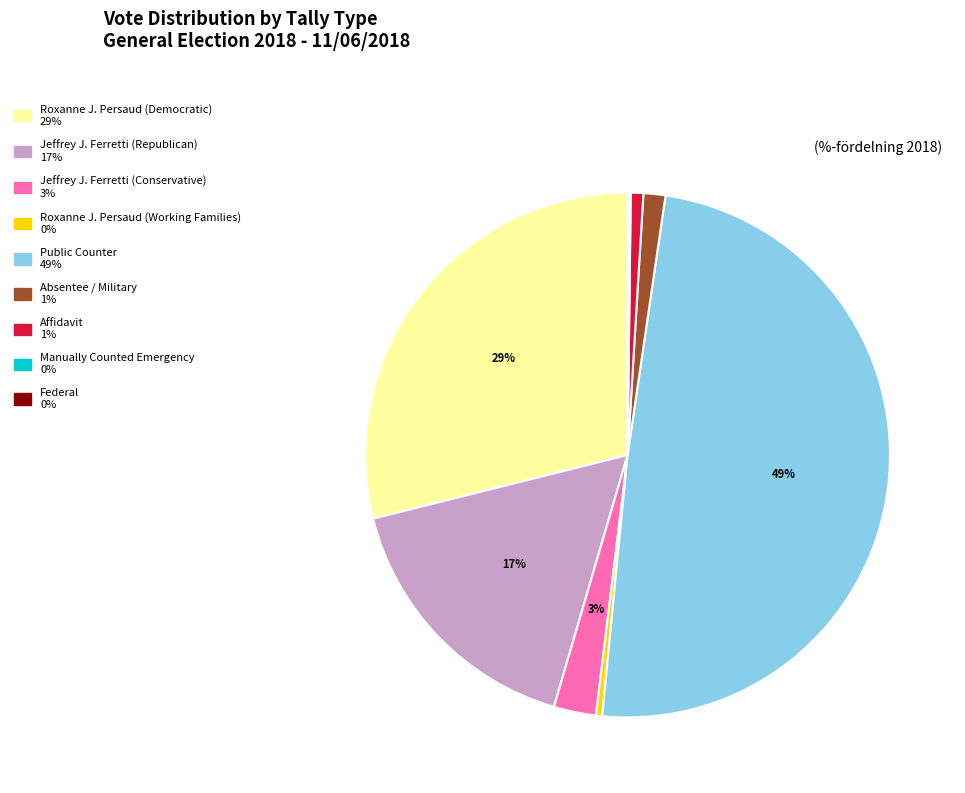

Do Jeffrey J. Ferretti (Conservative) and Affidavit together represent more than half of the pie?

No